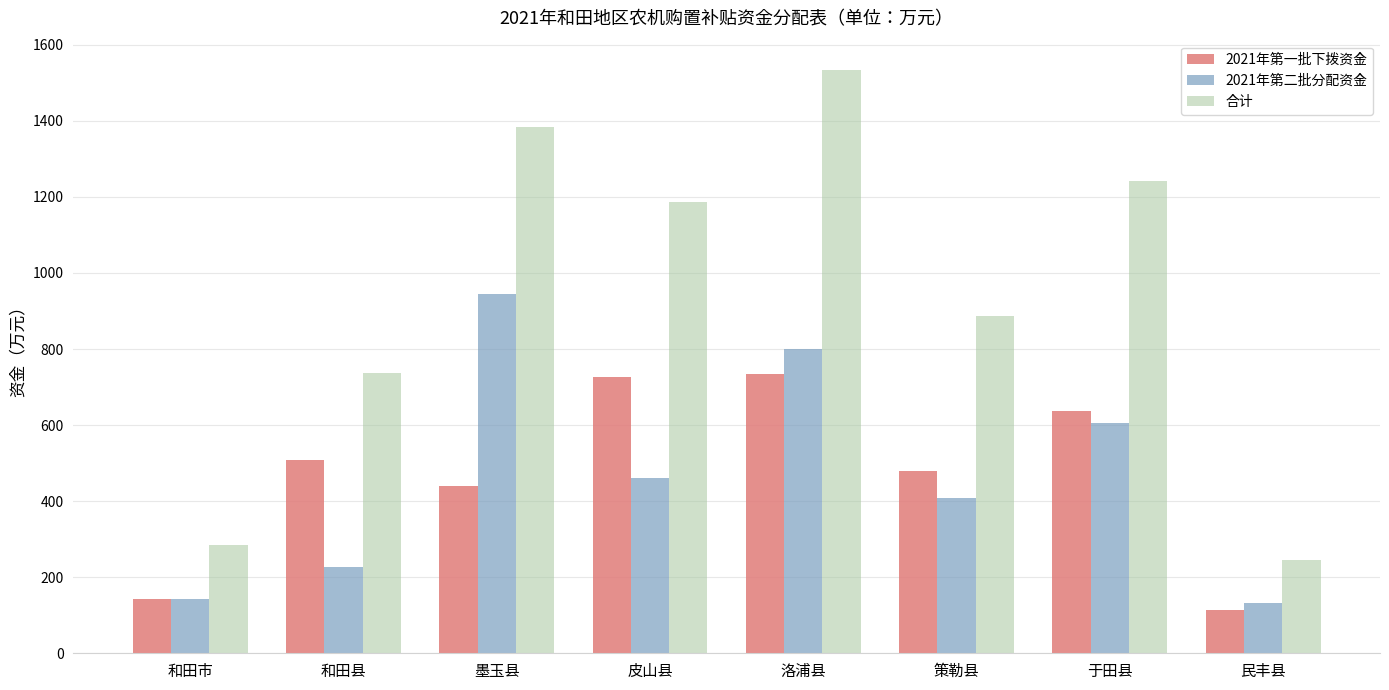

Which series has the widest spread of values?

合计